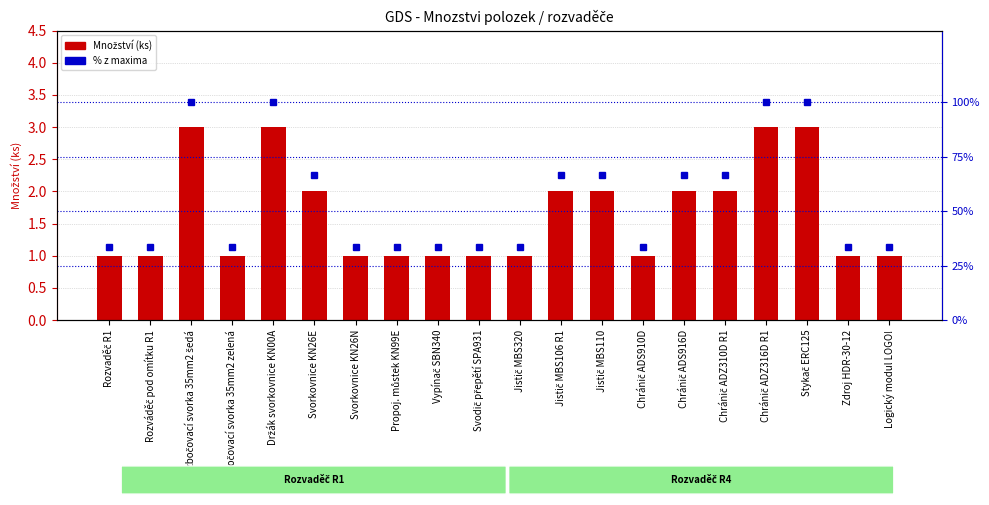

List the series in order of their overall mean, lowest first.

Množství (ks), % z maxima